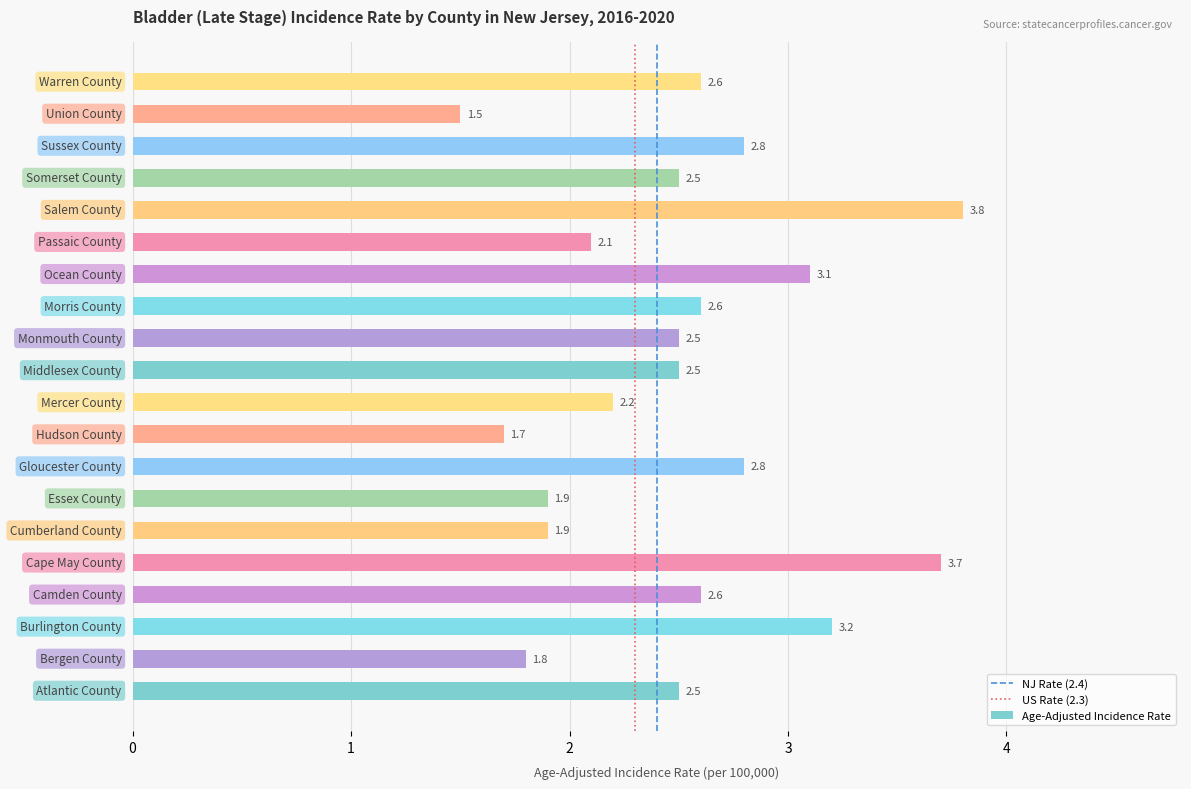

What is the maximum value shown in the chart?

3.8